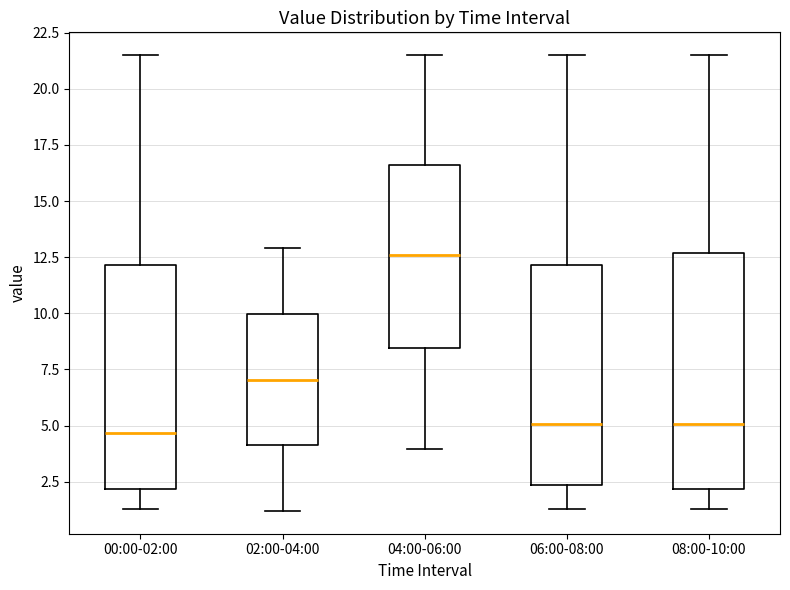

Reading left to right, read every box against the y-axis: the position of its median line, the range the box covers, and the ends of its whiskers. The values are not printed on the chart, so give them approximately, as read against the axis.

00:00-02:00: median 4.5, box 2.0 to 12.0, whiskers 1.5 to 21.5
02:00-04:00: median 7.0, box 4.0 to 10.0, whiskers 1.0 to 13.0
04:00-06:00: median 12.5, box 8.5 to 16.5, whiskers 4.0 to 21.5
06:00-08:00: median 5.0, box 2.5 to 12.0, whiskers 1.5 to 21.5
08:00-10:00: median 5.0, box 2.0 to 12.5, whiskers 1.5 to 21.5